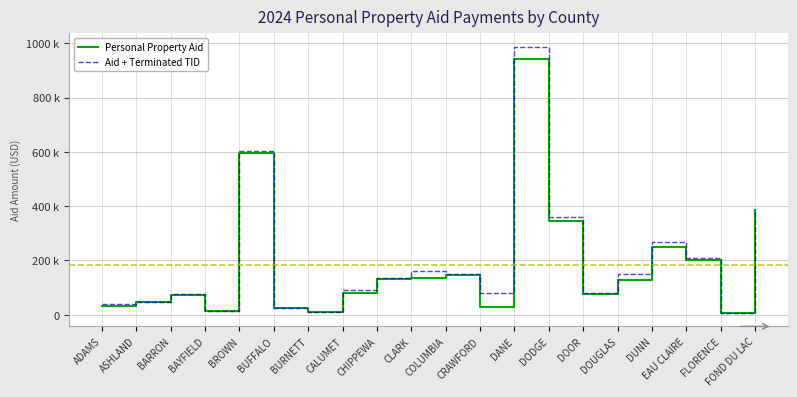

What is the sum of all Aid + Terminated TID values?

3882557.6